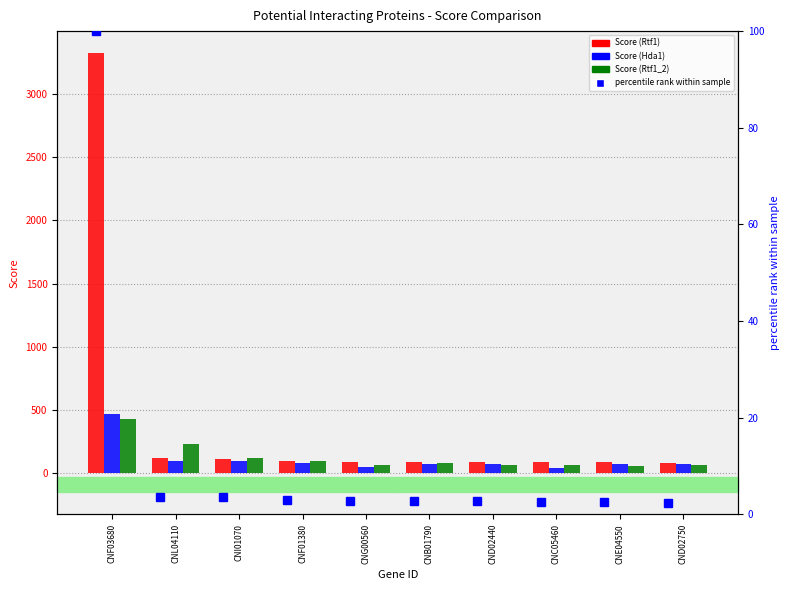

Rank the series at CNG00560 from lowest to highest value.

percentile rank within sample, Score (Hda1), Score (Rtf1_2), Score (Rtf1)